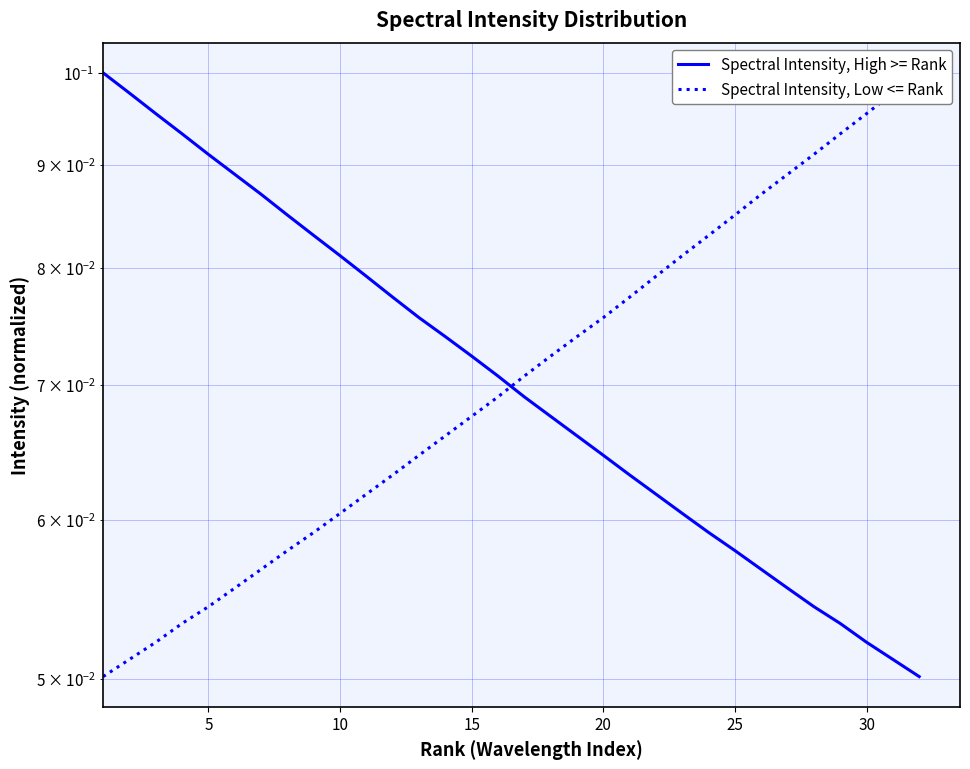

How many series are shown in this chart?

2